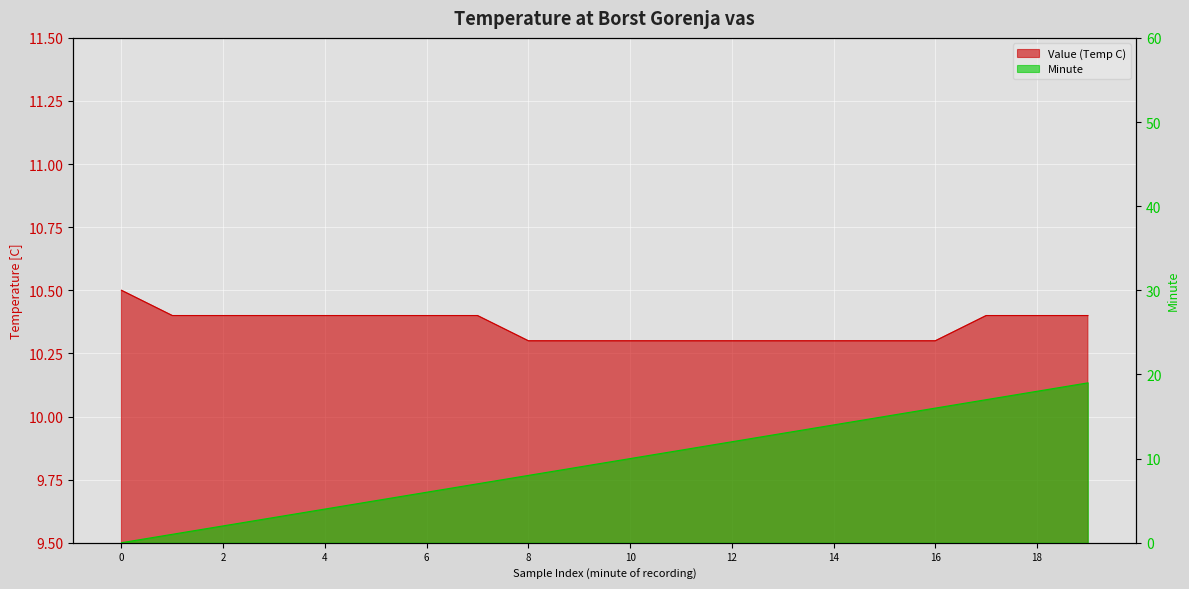

Reading right to left, extract all data points from this chart.

Value (Temp C): 19=10.4	18=10.4	17=10.4	16=10.3	15=10.3	14=10.3	13=10.3	12=10.3	11=10.3	10=10.3	9=10.3	8=10.3	7=10.4	6=10.4	5=10.4	4=10.4	3=10.4	2=10.4	1=10.4	0=10.5
Minute: 19=19.0	18=18.0	17=17.0	16=16.0	15=15.0	14=14.0	13=13.0	12=12.0	11=11.0	10=10.0	9=9.0	8=8.0	7=7.0	6=6.0	5=5.0	4=4.0	3=3.0	2=2.0	1=1.0	0=0.0